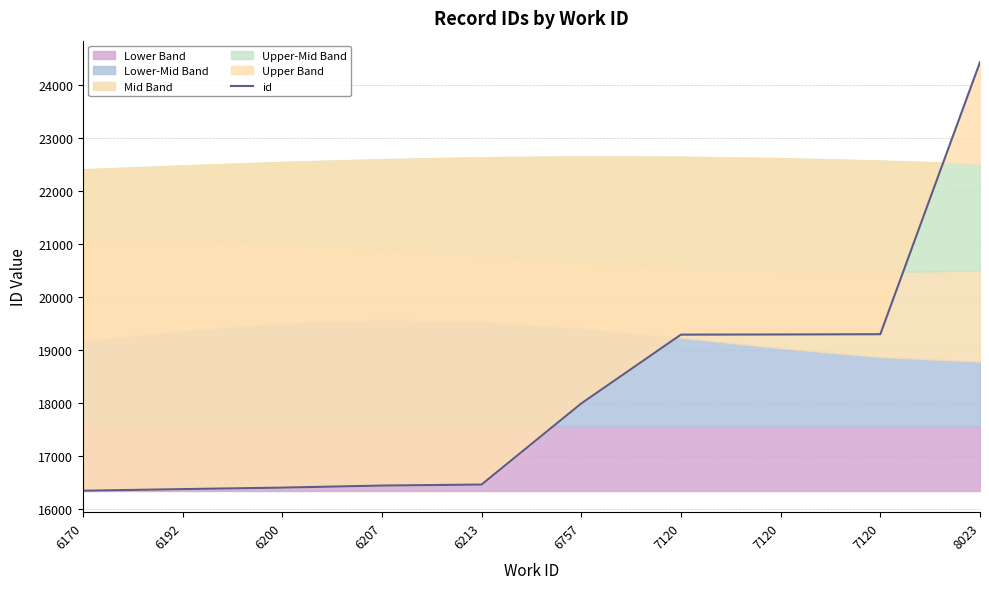

List the labels in order of value, largest first.

8023, 7120, 7120, 7120, 6757, 6213, 6207, 6200, 6192, 6170